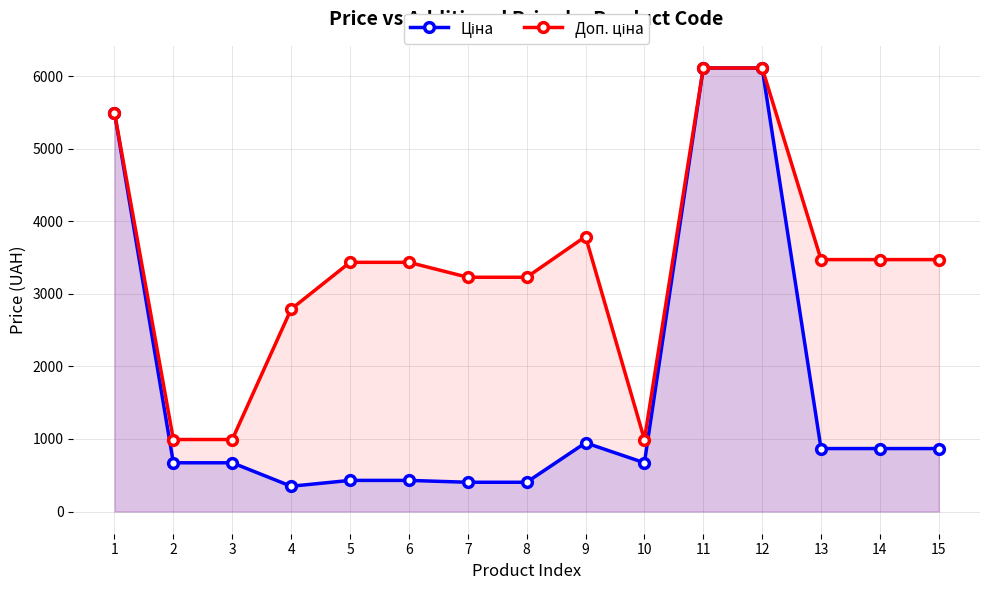

List the series in order of their overall mean, highest first.

Доп. ціна, Ціна